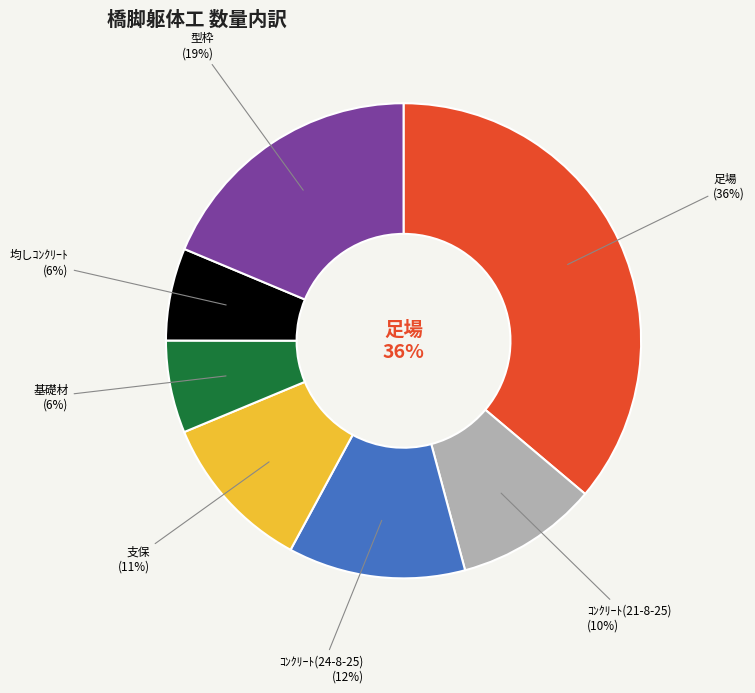

To the nearest percent, what is the difference between the 支保 and 型枠 slice percentages?

8%